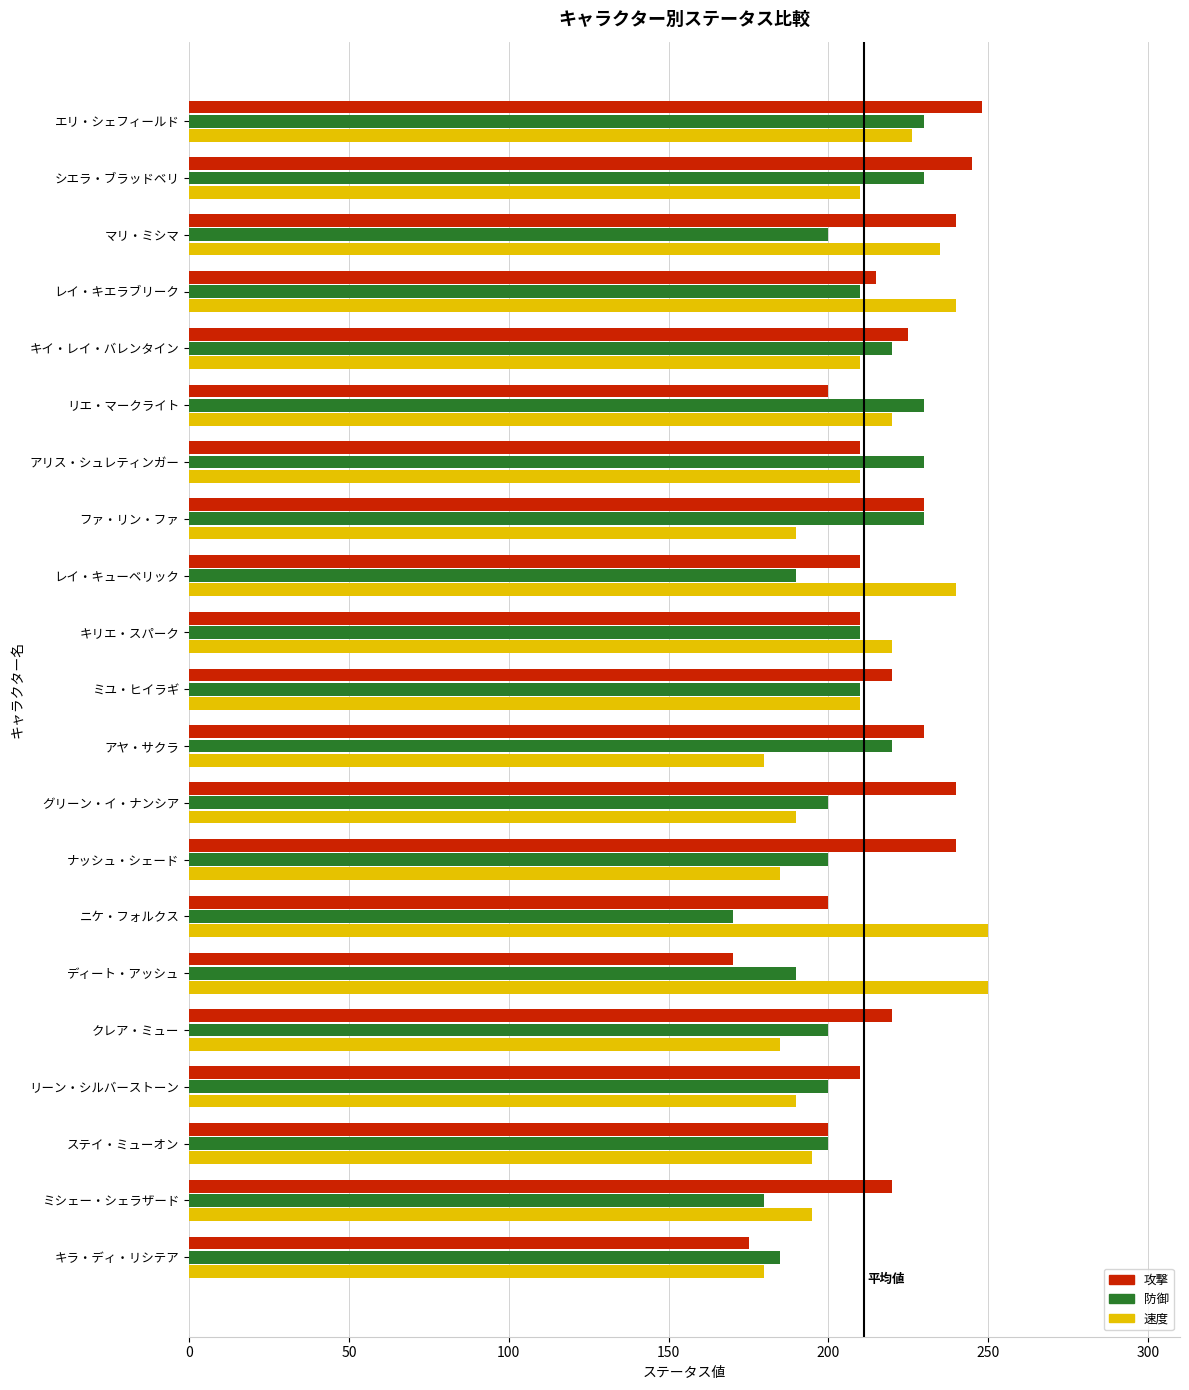

What is the approximate value of 防御 at ミシェー・シェラザード?

180